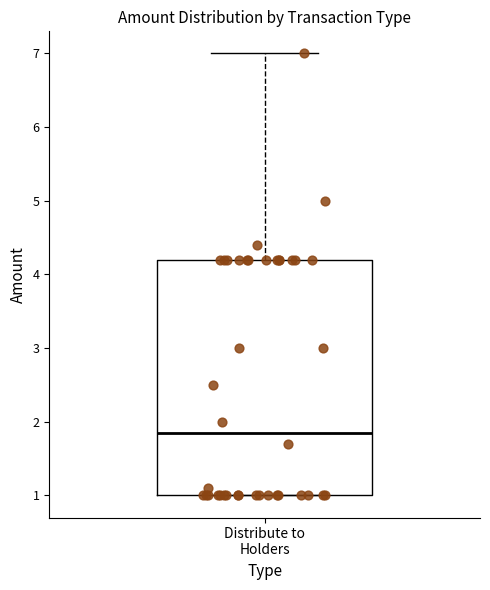

Read this box plot against the y-axis: the position of the median line, the range covered by the box, and the ends of both whiskers. The values are not printed on the chart, so give them approximately, as read against the axis.

median 1.9, box 1.0 to 4.2, whiskers 1.0 to 7.0